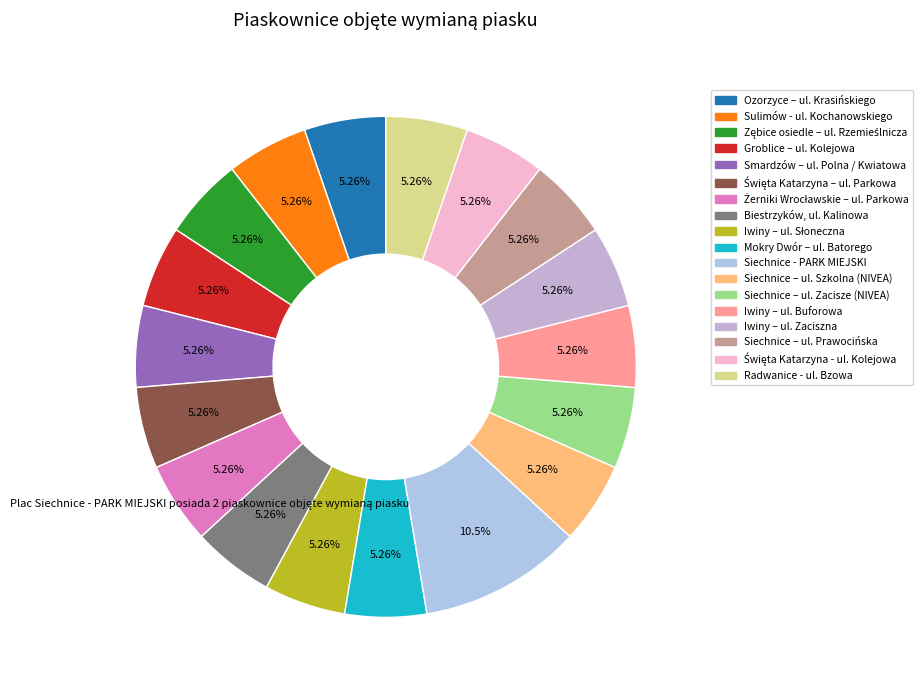

Does any single category account for the majority?

No